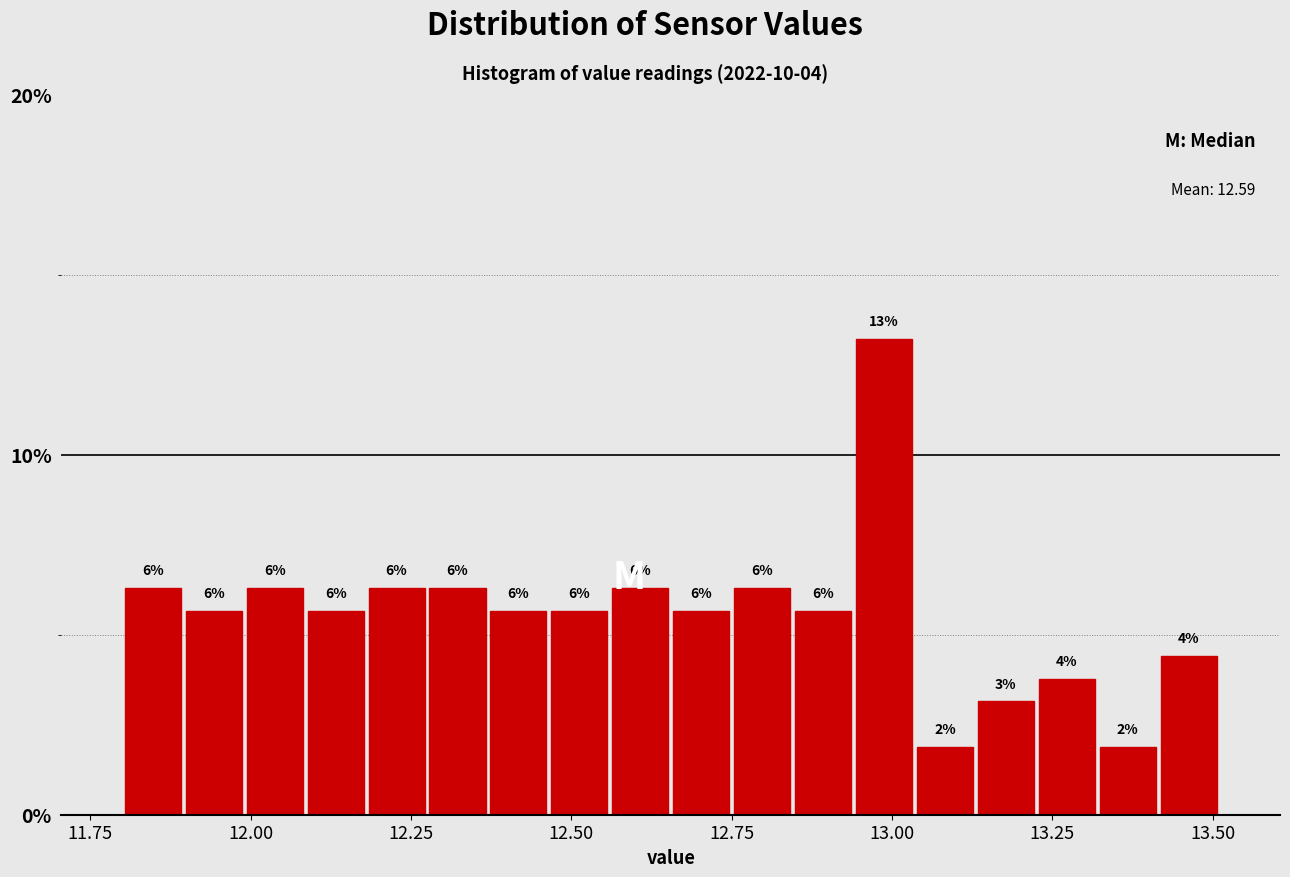

Around what value on the x-axis is the tallest bar? Give the approximate position of its centre, as read against the axis.

13.00